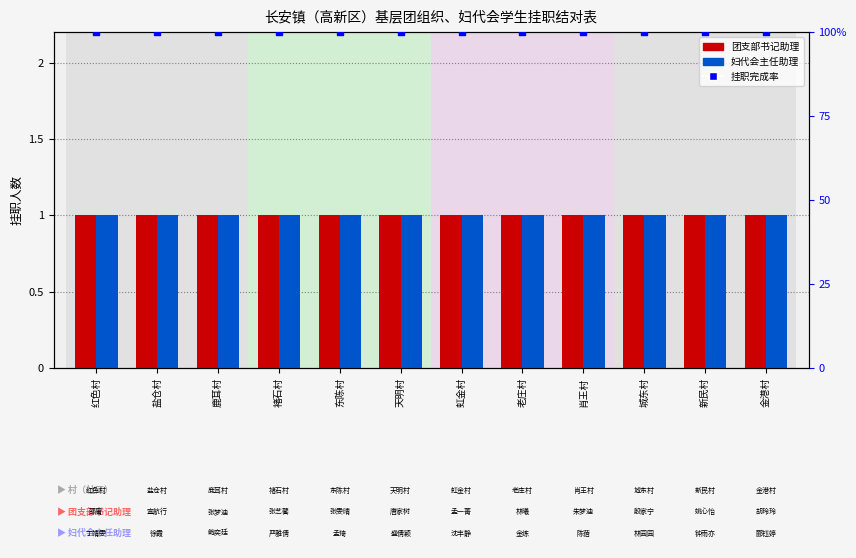

What are all the series names shown in the legend?

团支部书记助理, 妇代会主任助理, 挂职完成率